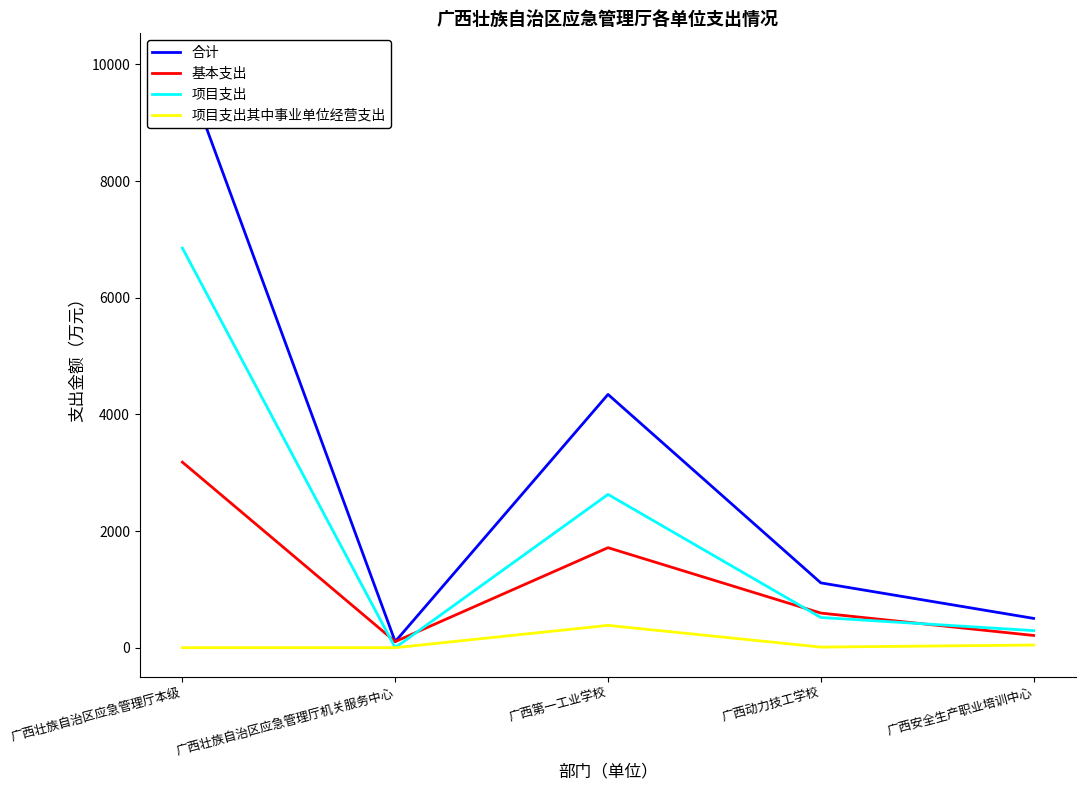

What is the approximate value of 项目支出其中事业单位经营支出 at 广西第一工业学校?

382.5